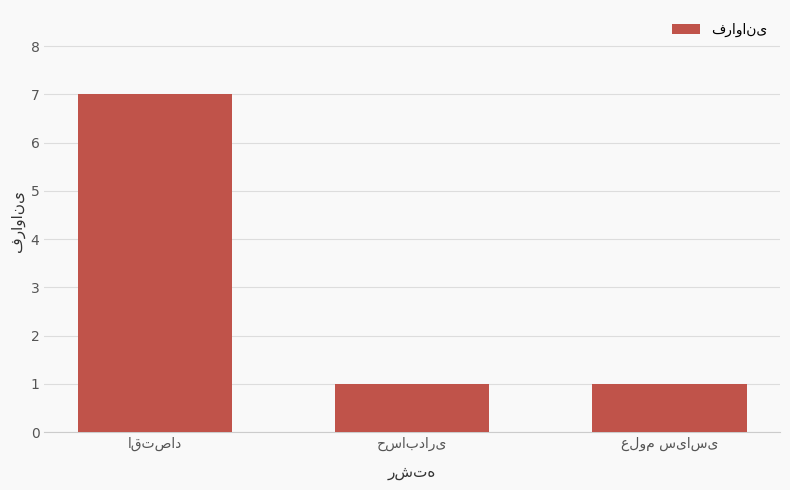

What is the maximum value shown in the chart?

7